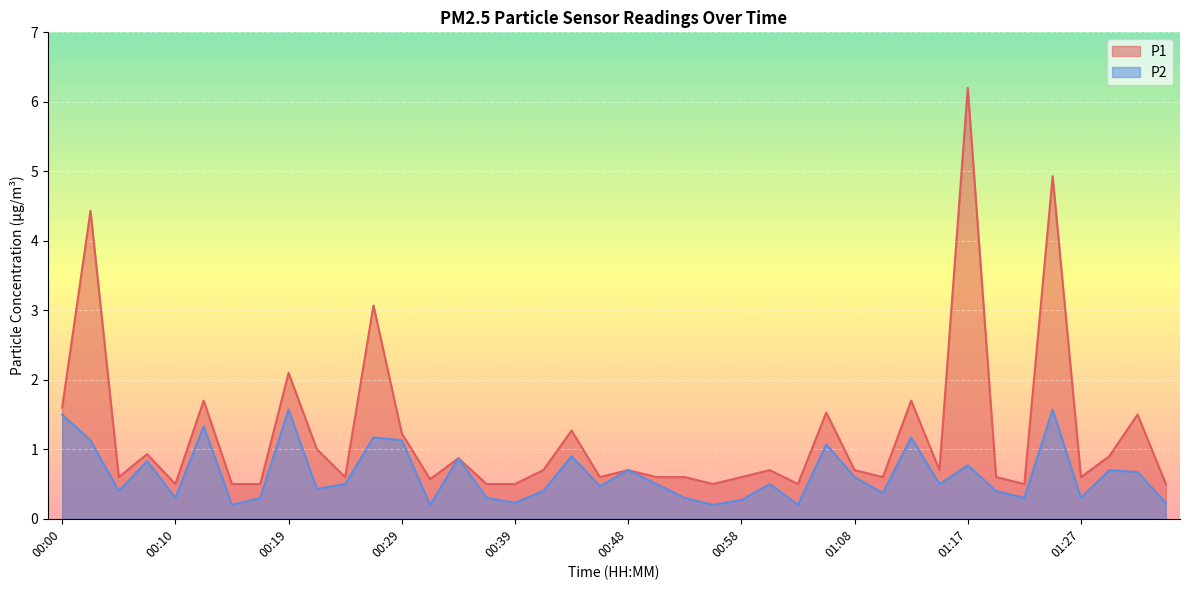

At which category does P1 reach its first local valley?

00:05